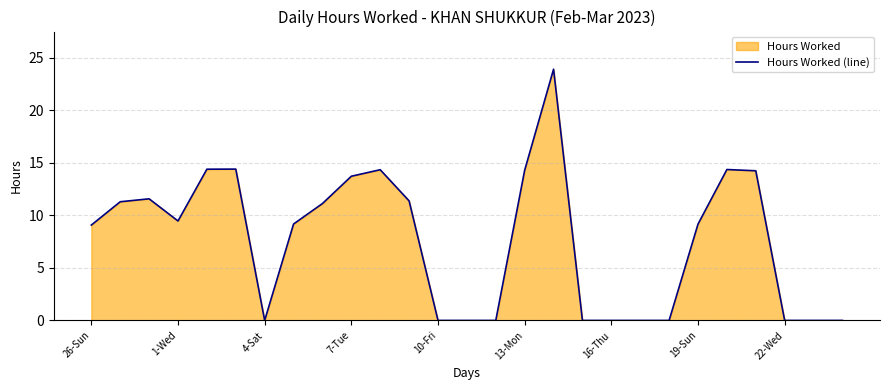

What is the ratio of the value at 4-Sat to the value at 26-Sun?

0.0